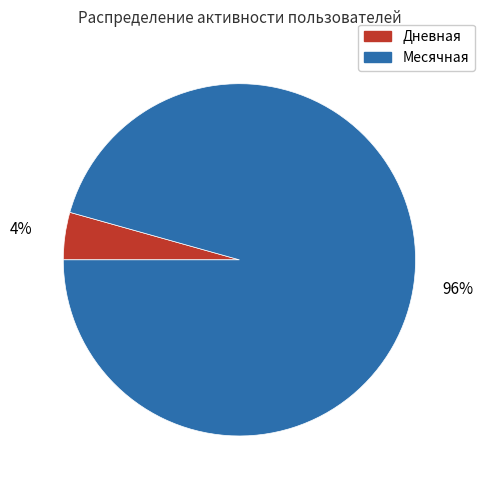

Which has a higher value, Месячная or Дневная?

Месячная